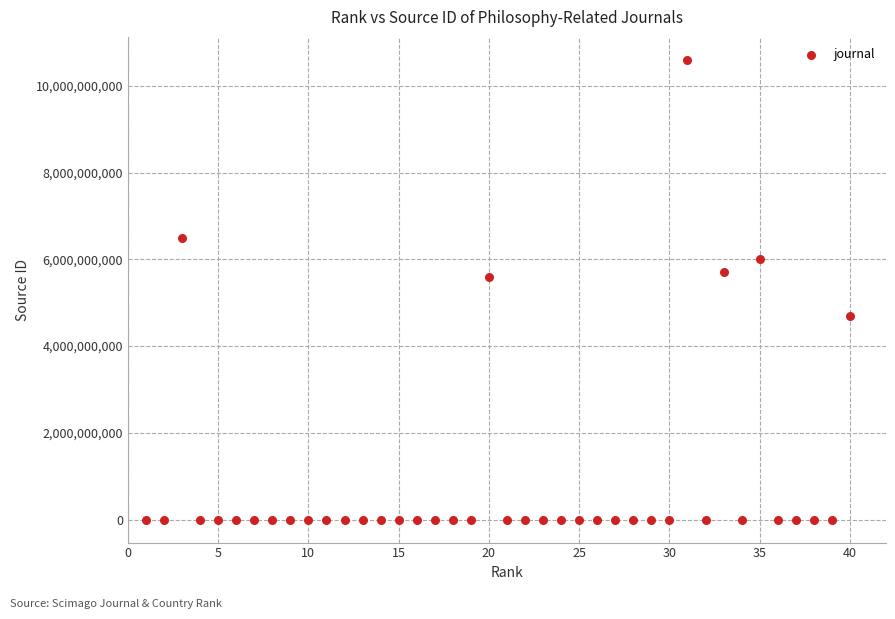

What is the range of X values (max minus min)?

39